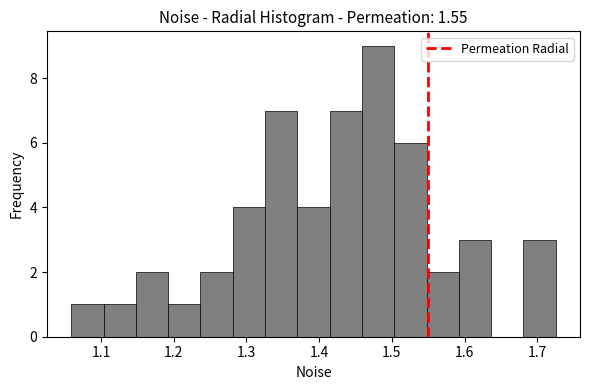

Reading left to right, list every bar in this chart as the range it spans on the x-axis followed by its height. Neither the bar edges nor the heights are printed on the chart, so give them approximately, as read against the axes.

1.06 to 1.10: 1
1.10 to 1.15: 1
1.15 to 1.19: 2
1.19 to 1.24: 1
1.24 to 1.28: 2
1.28 to 1.33: 4
1.33 to 1.37: 7
1.37 to 1.41: 4
1.41 to 1.46: 7
1.46 to 1.50: 9
1.50 to 1.55: 6
1.55 to 1.59: 2
1.59 to 1.64: 3
1.64 to 1.68: 0
1.68 to 1.73: 3